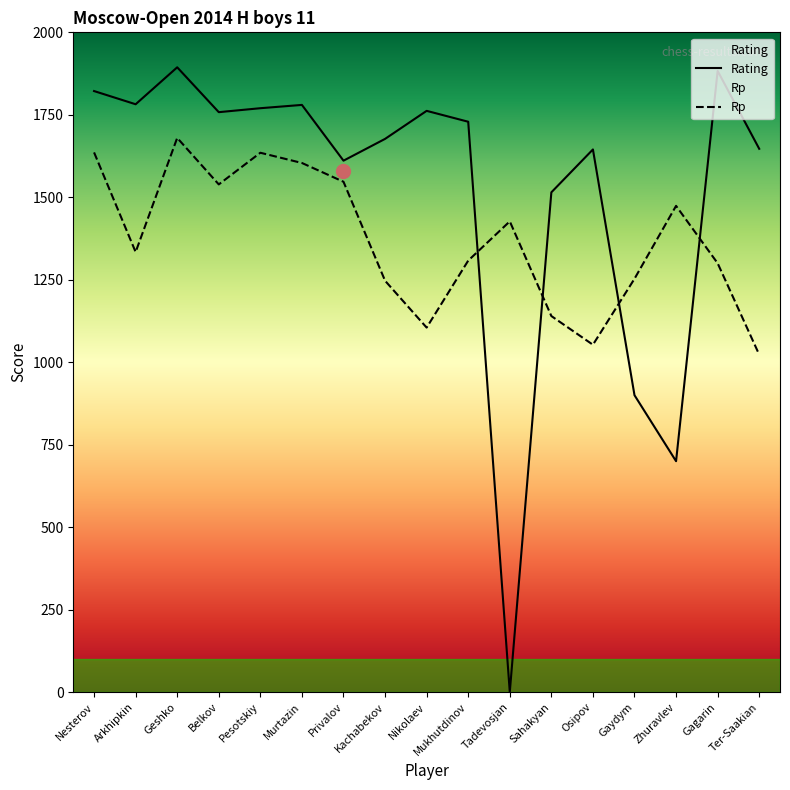

What is the label of the 7th point from the left?

Privalov